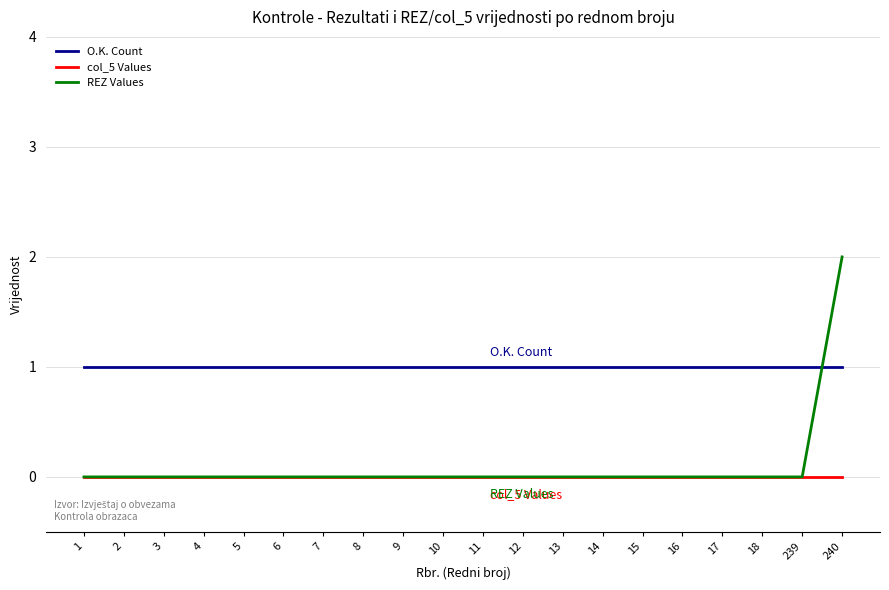

What are all the series names shown in the legend?

O.K. Count, col_5 Values, REZ Values